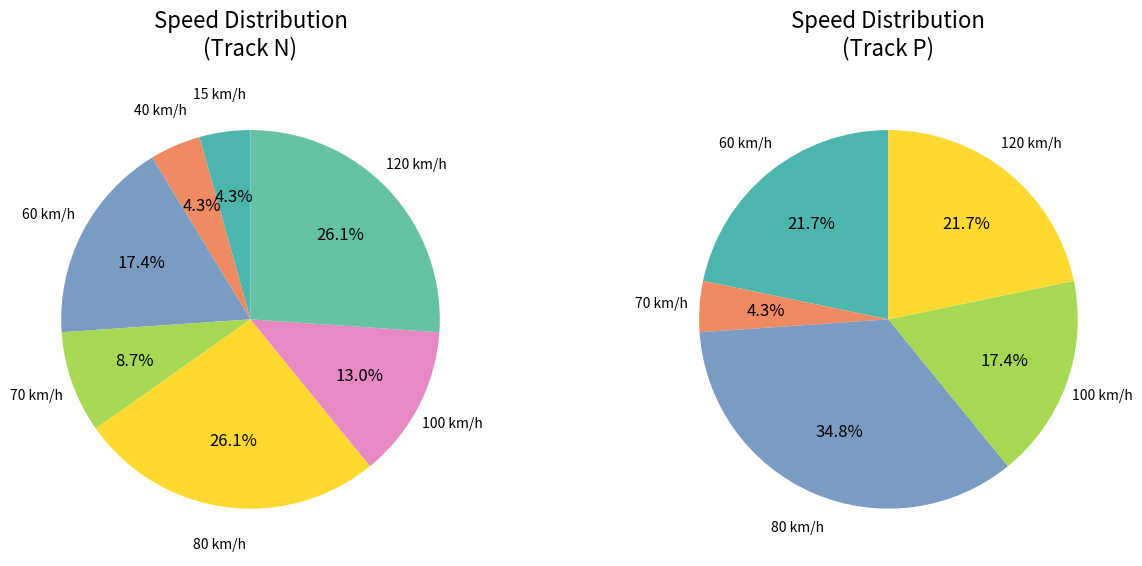

Rank the categories by value from lowest to highest.

15, 40, 70, 100, 60, 120, 80